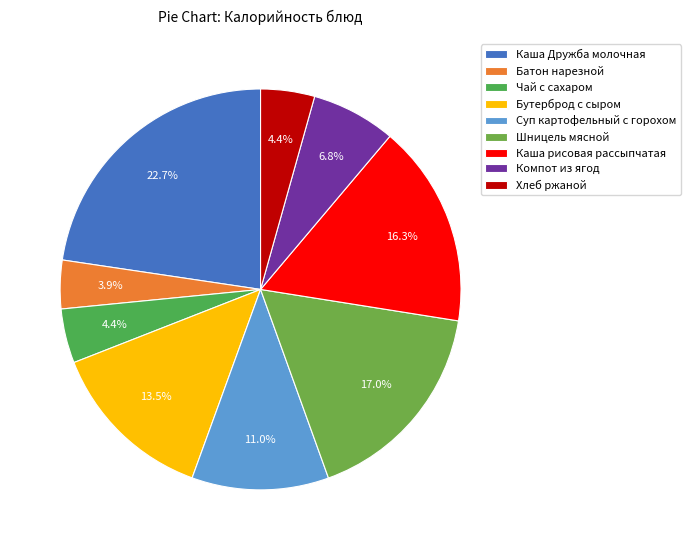

Which category has the smallest portion of the pie?

Батон нарезной